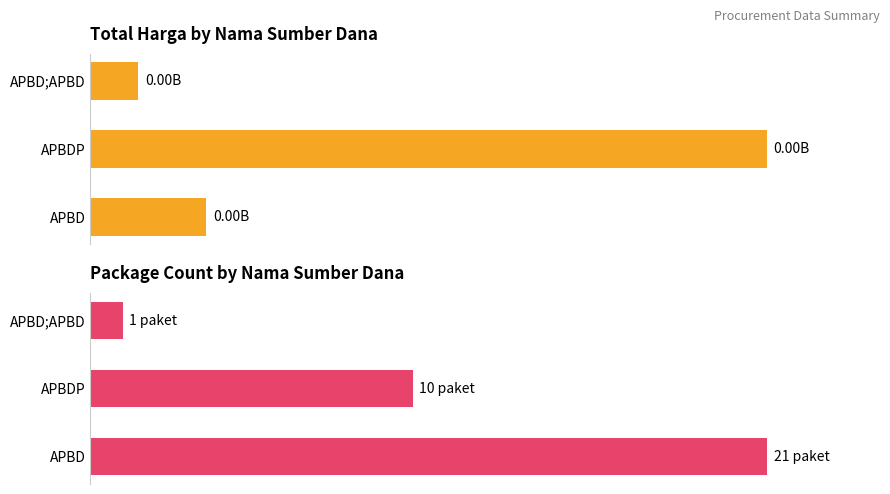

How many bars are there in total?

6